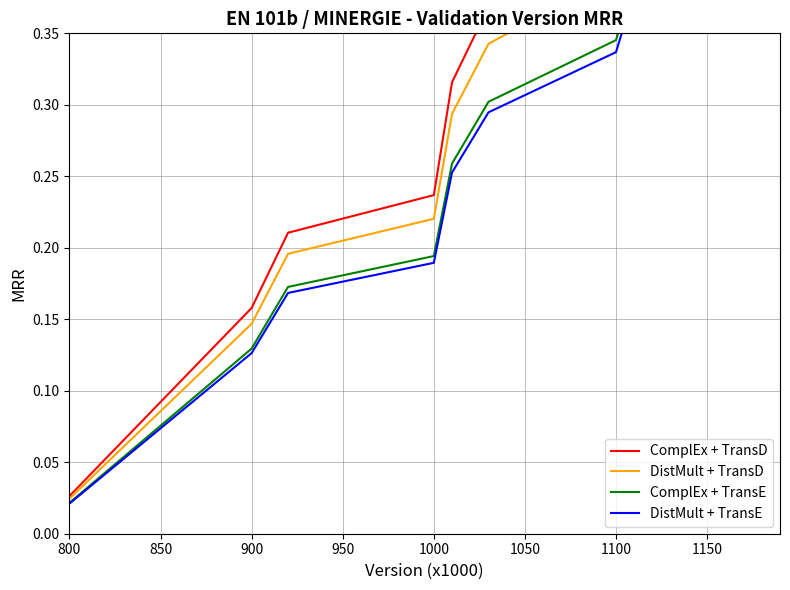

What is the average value of the DistMult + TransE series?

0.4